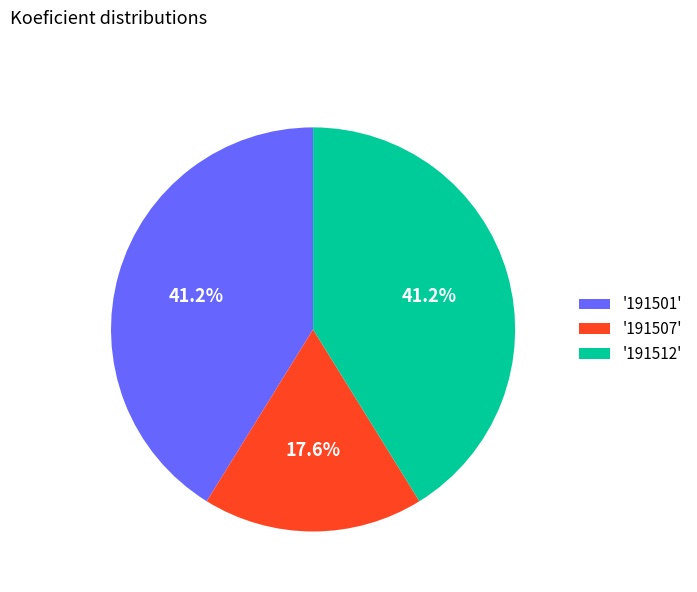

Which slice is the smallest?

'191507'